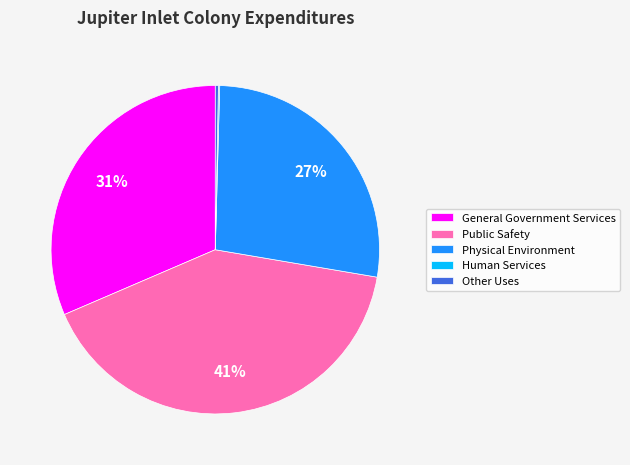

True or false: Public Safety accounts for 41% of the total.

True